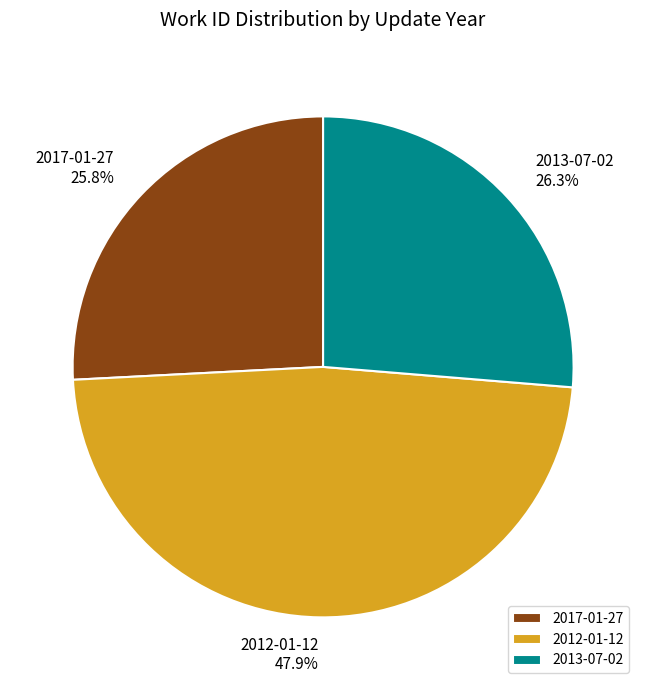

True or false: 2012-01-12 accounts for 48% of the total.

True